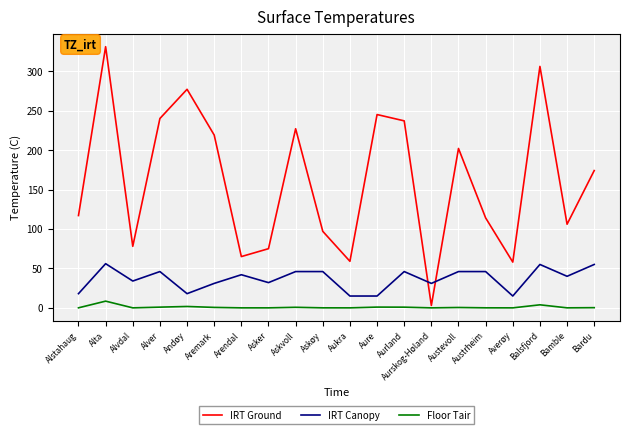

Where is IRT Ground nearest to the value 167?

Bardu